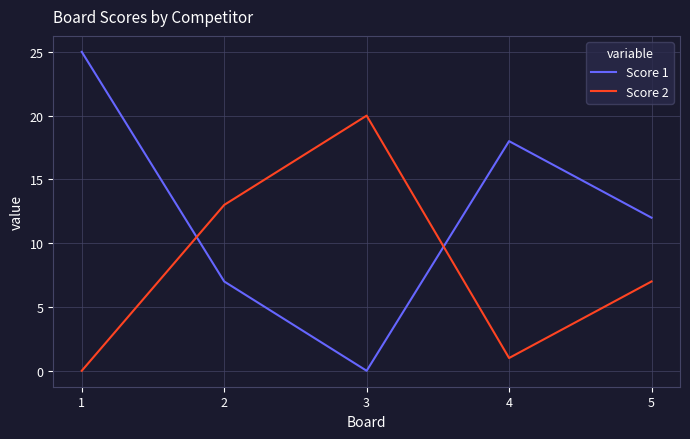

What are all the series names shown in the legend?

Score 1, Score 2